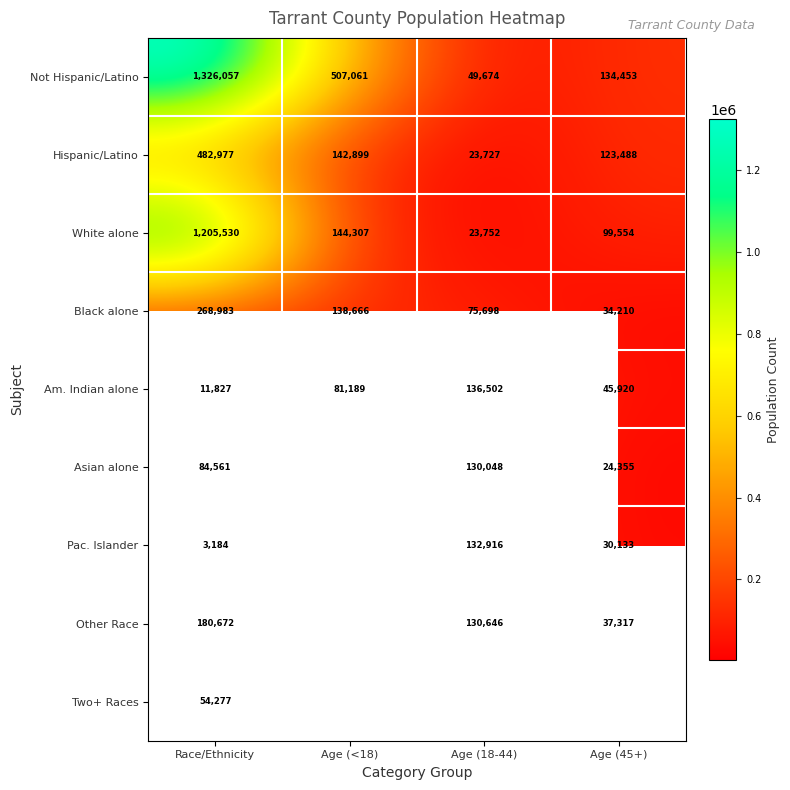

Which has a higher value, Age (<18) or Age (45+)?

Age (<18)